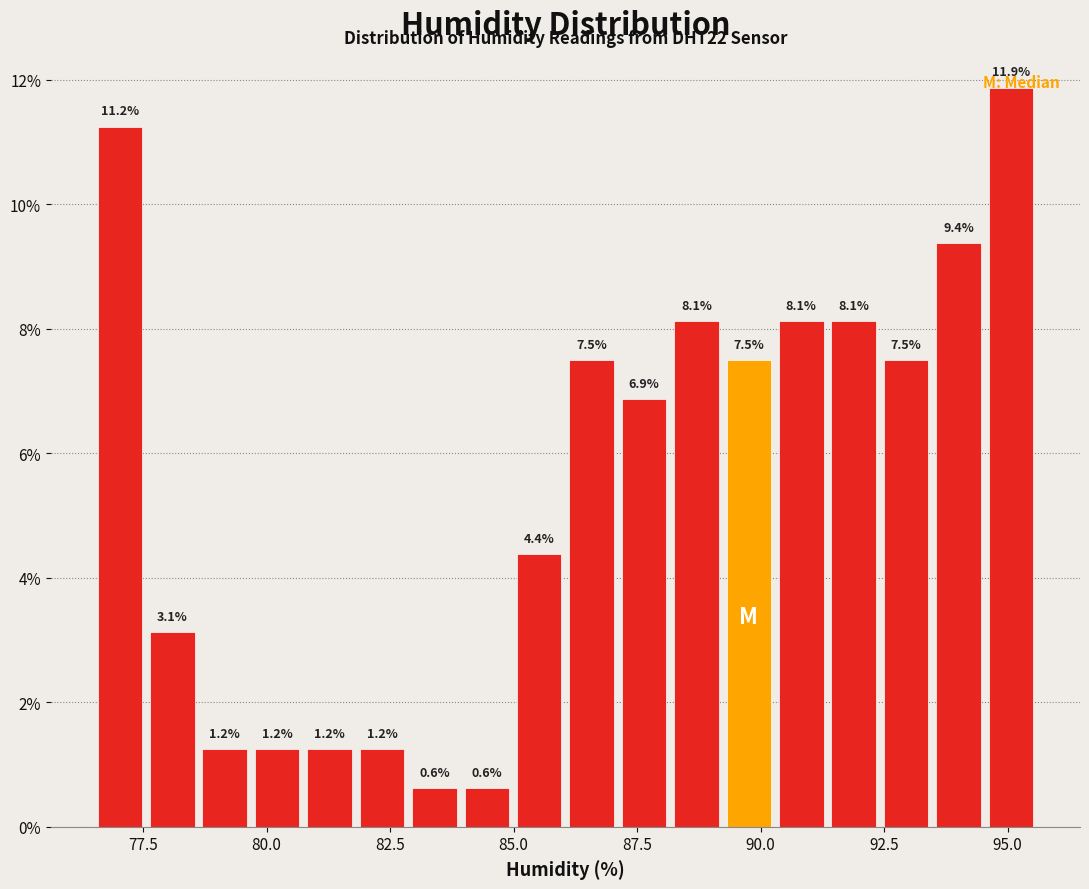

Read against the x-axis, roughly where is the centre of the tallest bar?

95.0